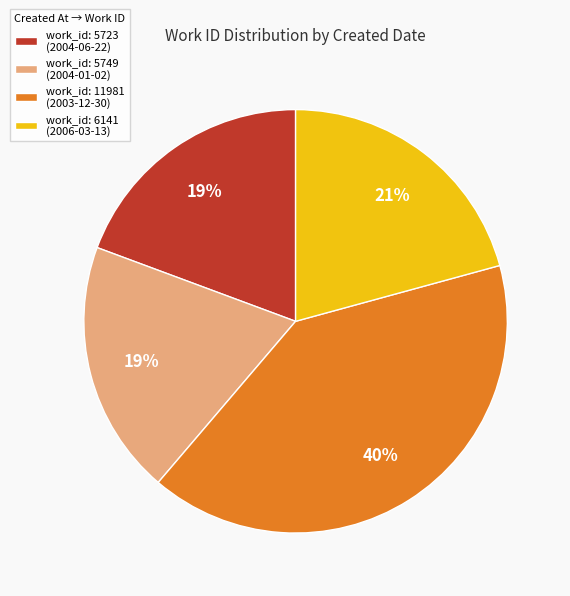

How many slices are in this pie chart?

4